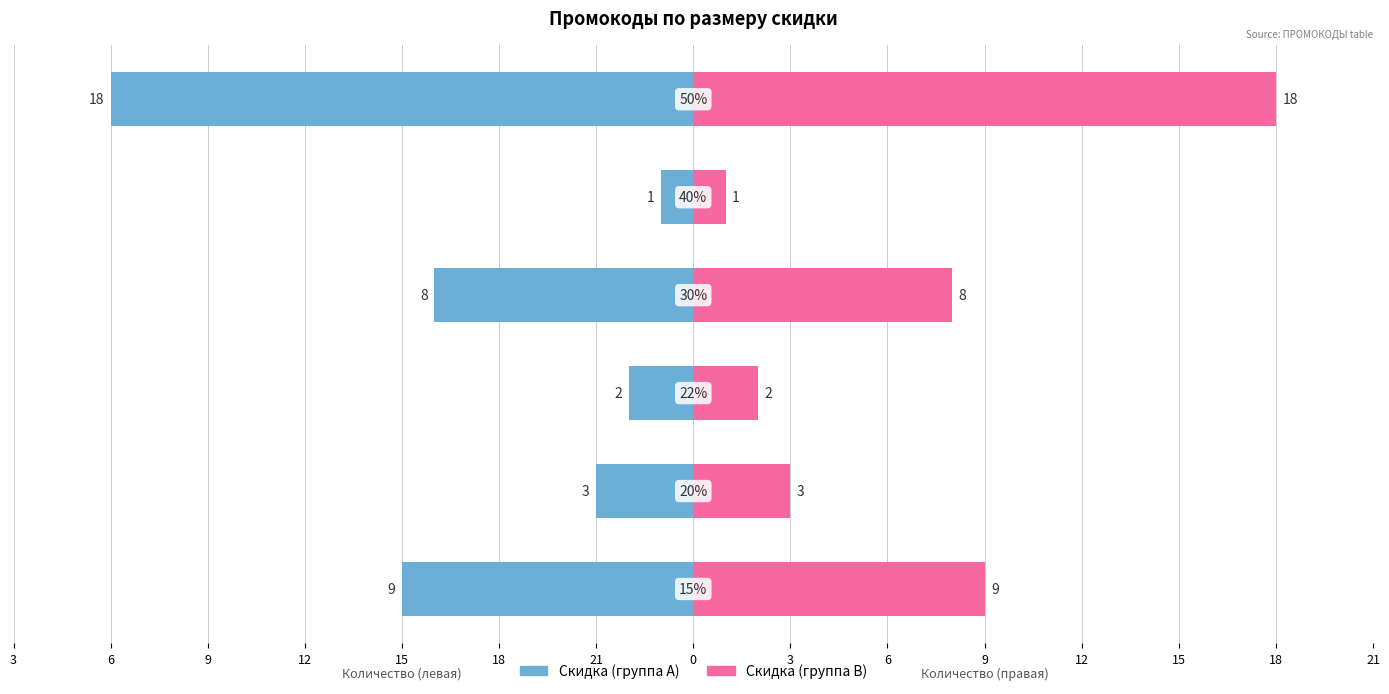

How many data points in Скидка (левая группа) are less than -3?

3